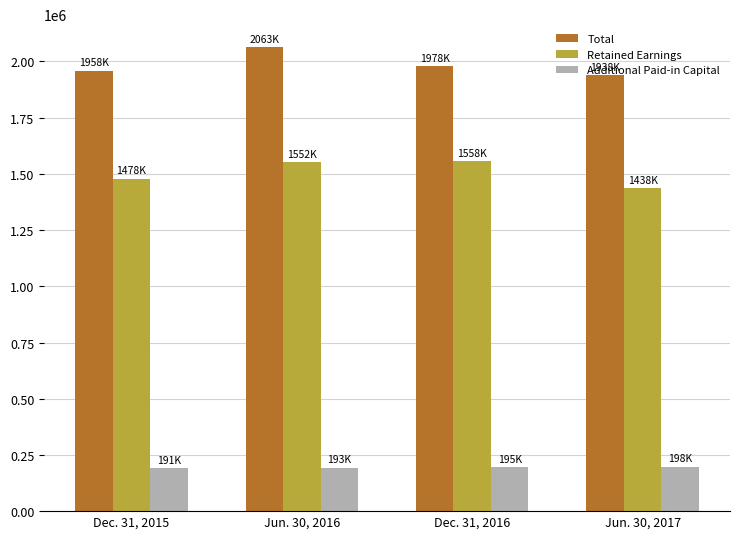

Where is Total nearest to the value 2000525?

Dec. 31, 2016